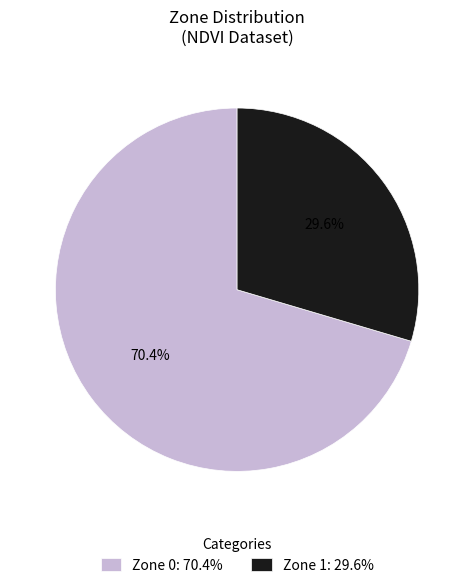

Which category accounts for the majority?

Zone 0